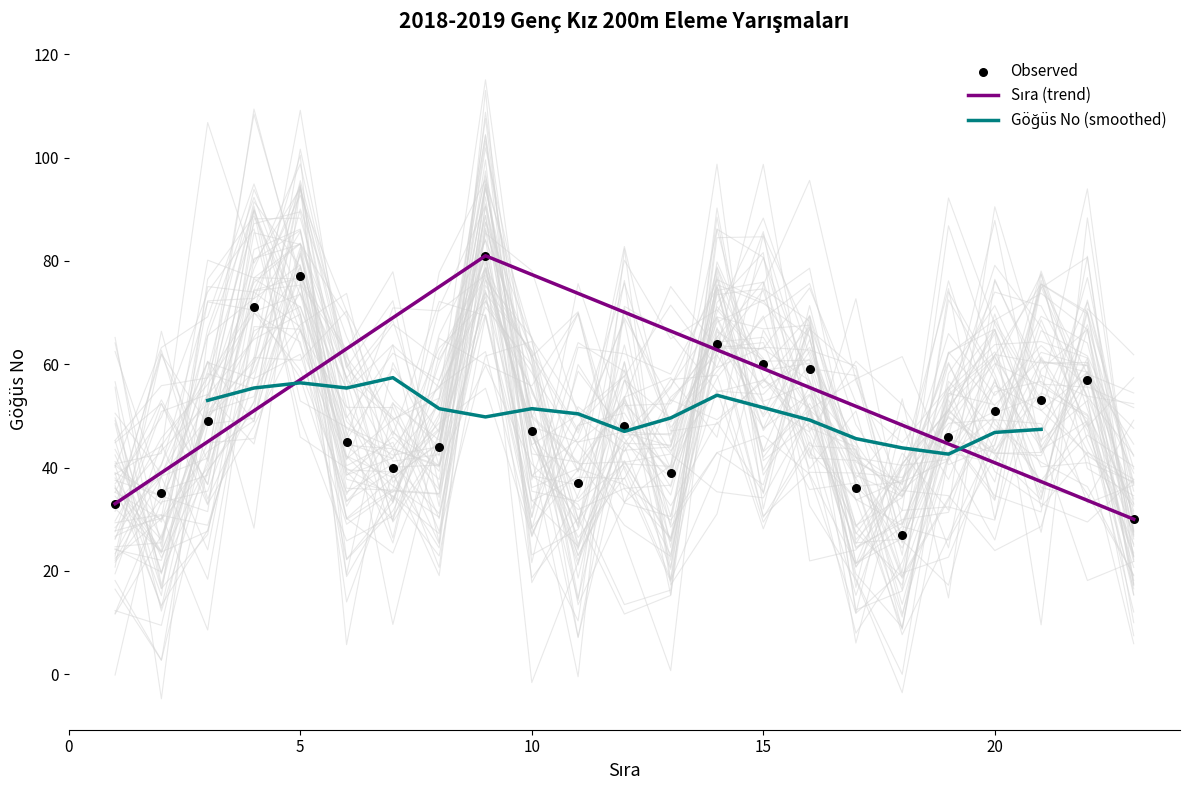

Which has a higher value, 1 or 6?

6